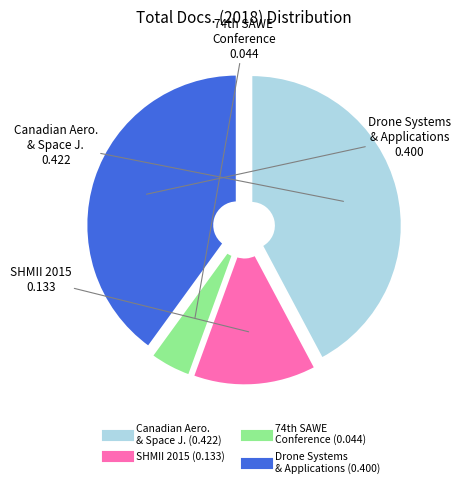

Does any single category account for the majority?

No